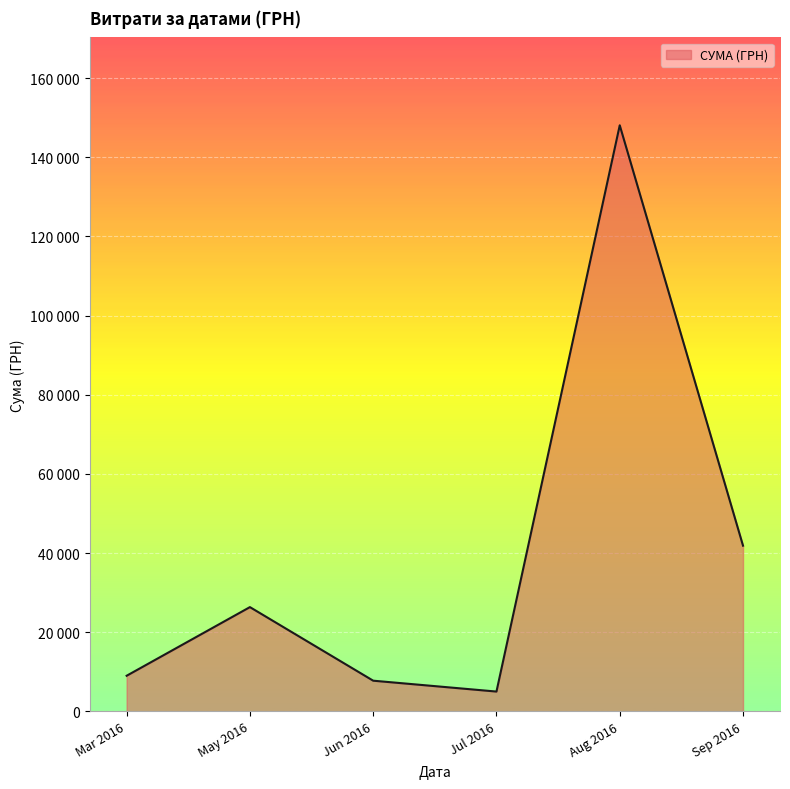

Does the chart display data point markers on the line(s)?

No